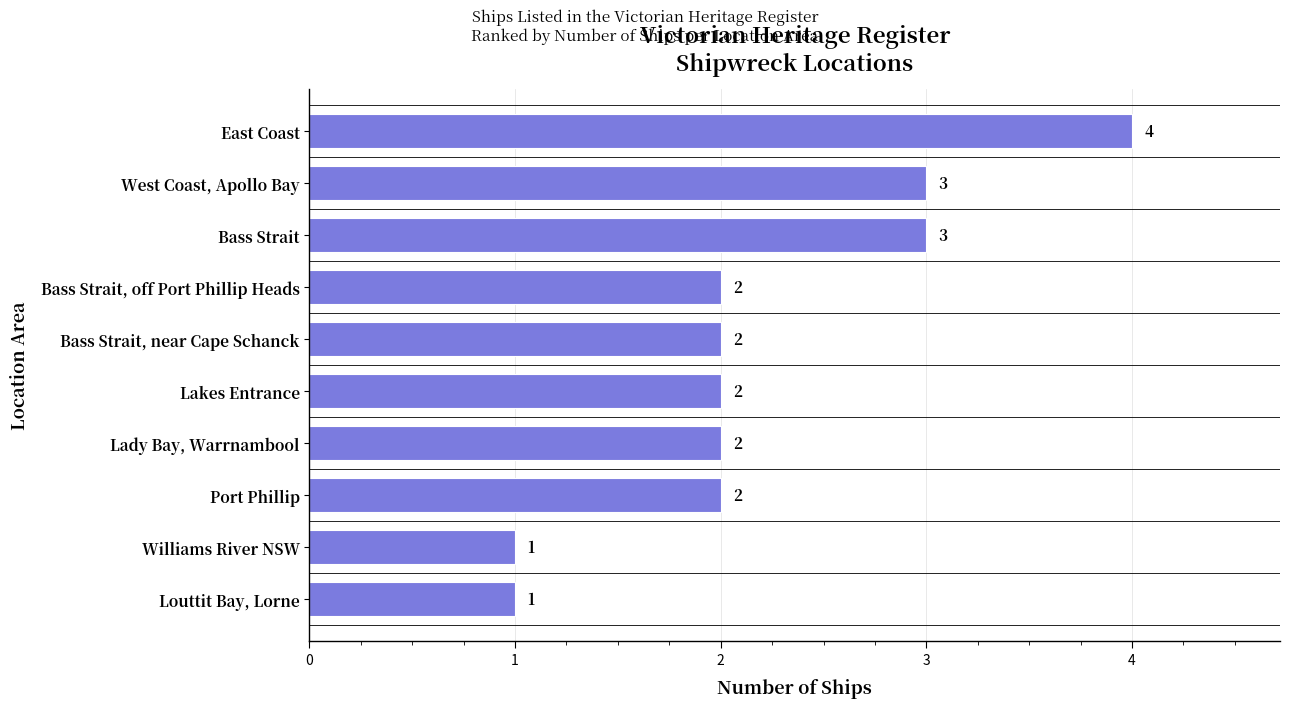

What is the change in value from Port Phillip to West Coast, Apollo Bay?

+1